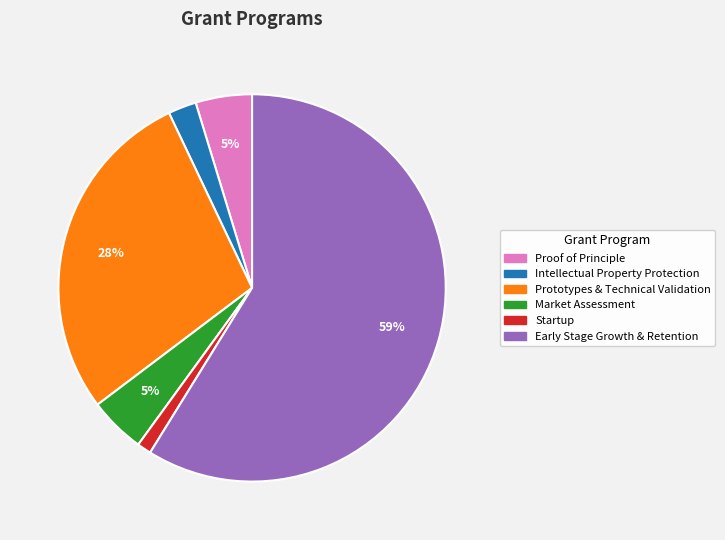

Combined, do Market Assessment and Intellectual Property Protection account for over 50%?

No